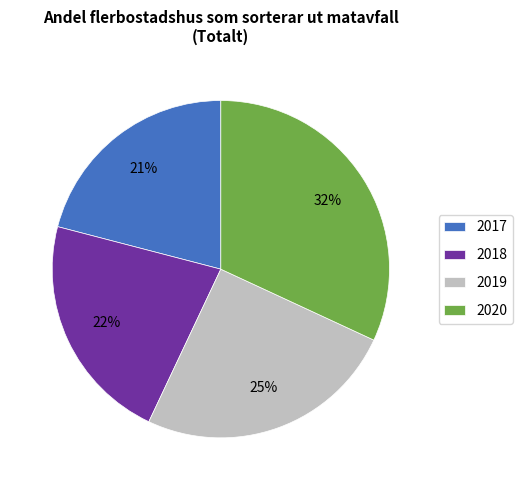

Does 2020 account for over 50% of the chart?

No